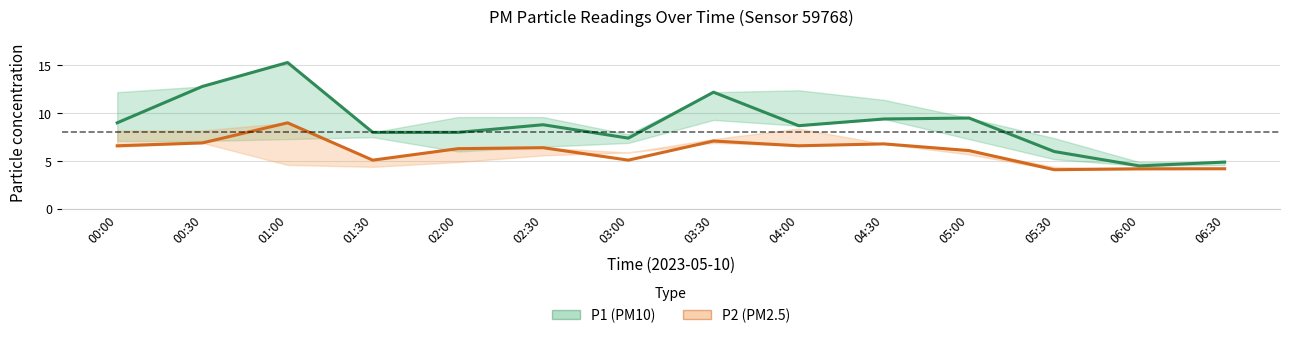

Count the number of data series in this chart.

2